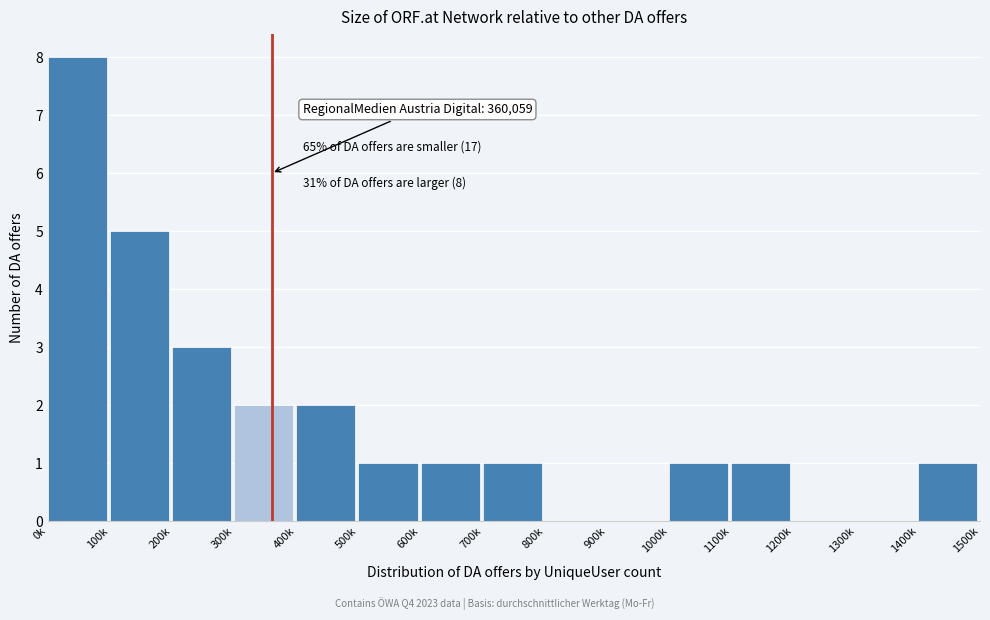

Reading left to right, list all the values displayed in this chart.

0k=8	100k=5	200k=3	300k=2	400k=2	500k=1	600k=1	700k=1	800k=0	900k=0	1000k=1	1100k=1	1200k=0	1300k=0	1400k=1